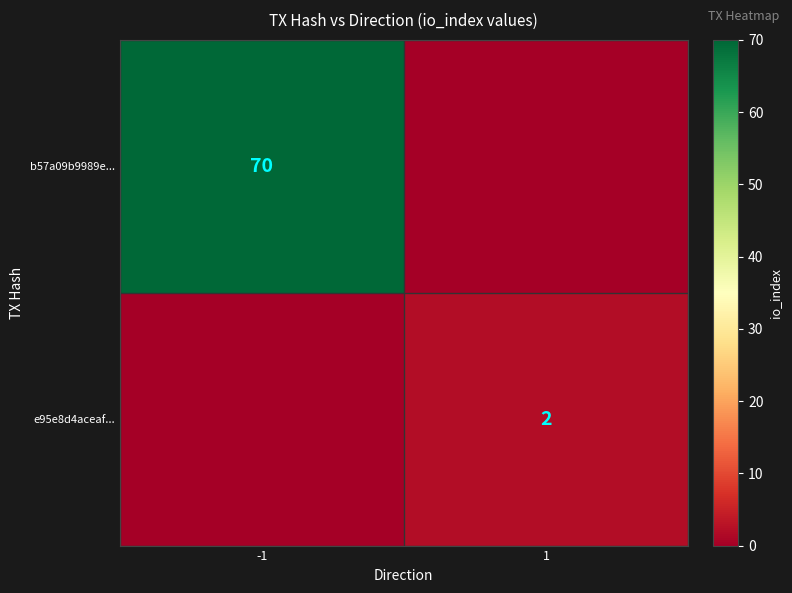

True or false: e95e8d4aceaf... has a value of 1 at 1.

False